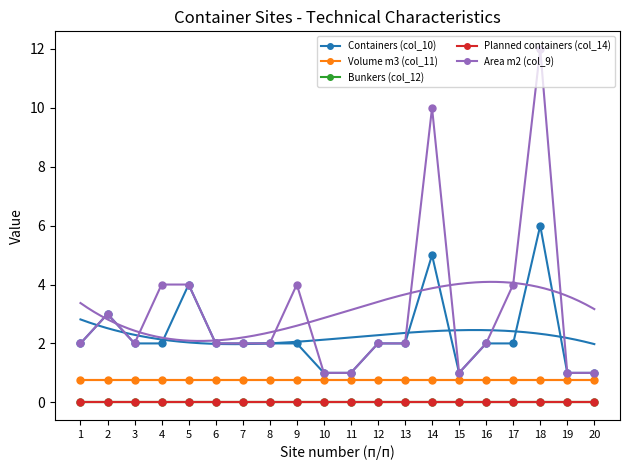

Which series has the largest total across all categories?

Area m2 (col_9)